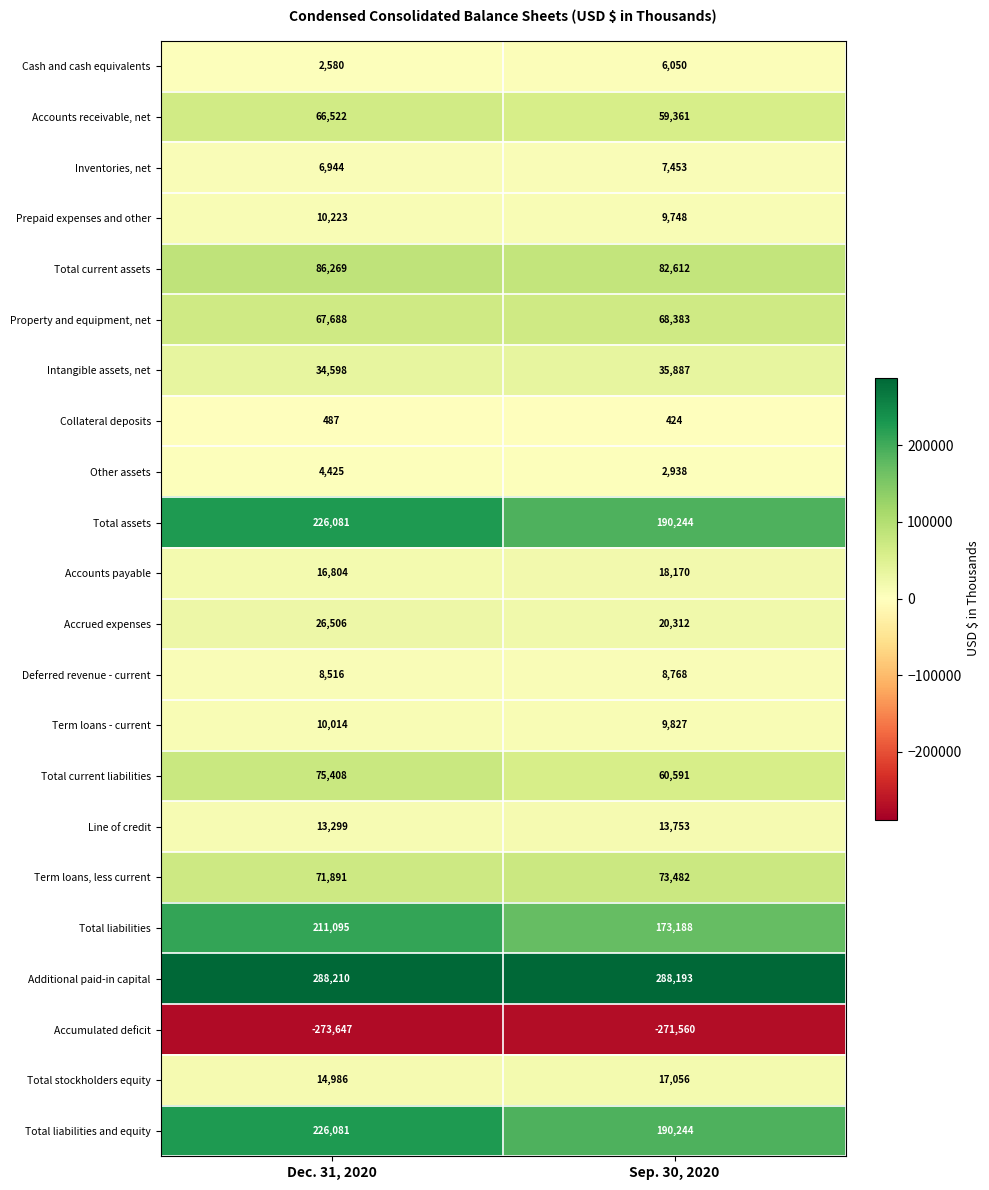

Which series has the largest range (max minus min)?

Total liabilities